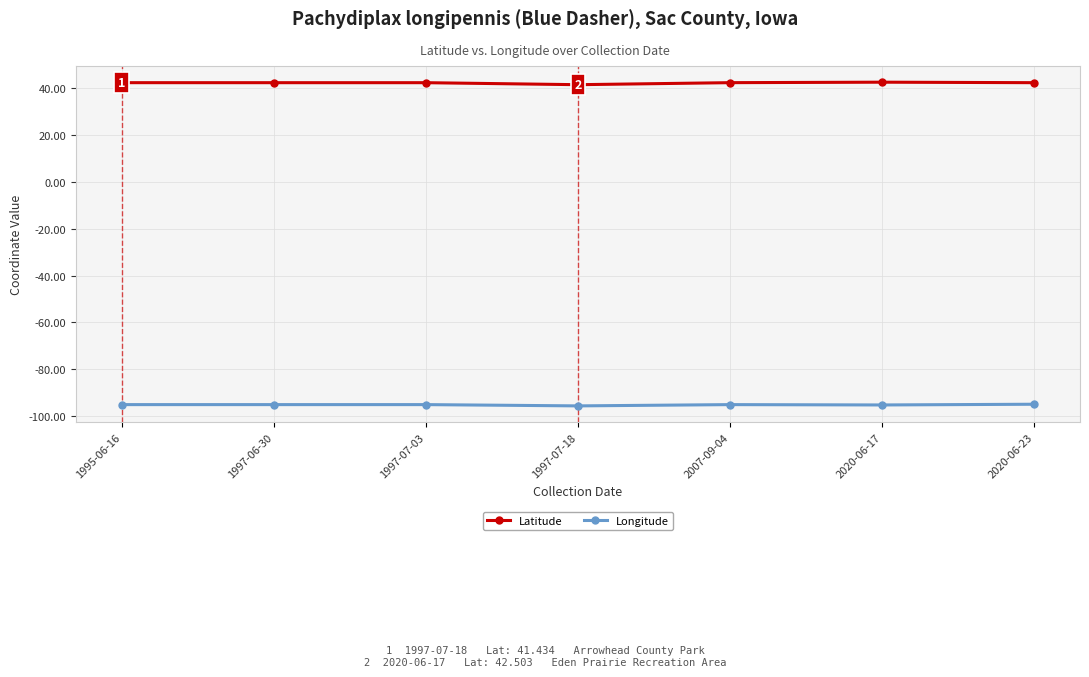

List the series in order of their peak value, highest first.

Latitude, Longitude